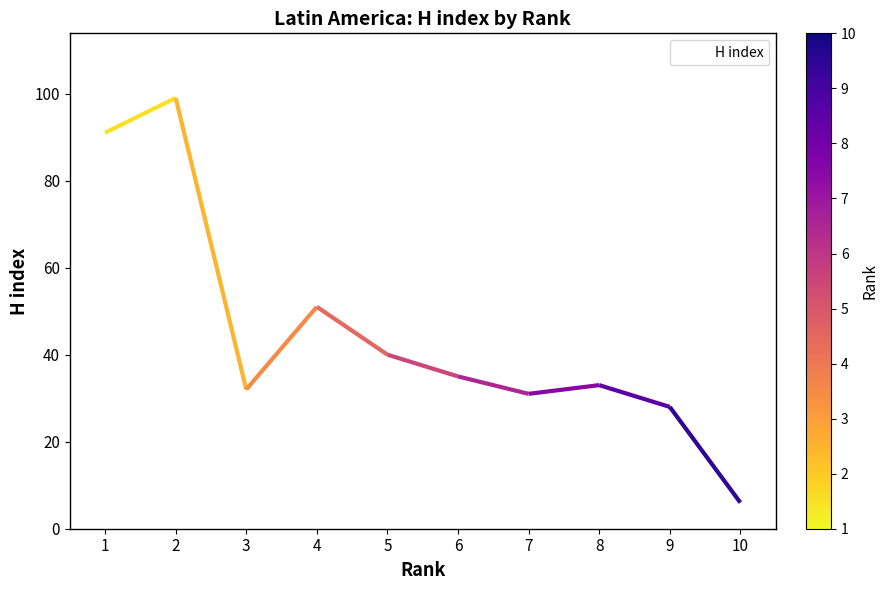

How many data points are less than 35?

5